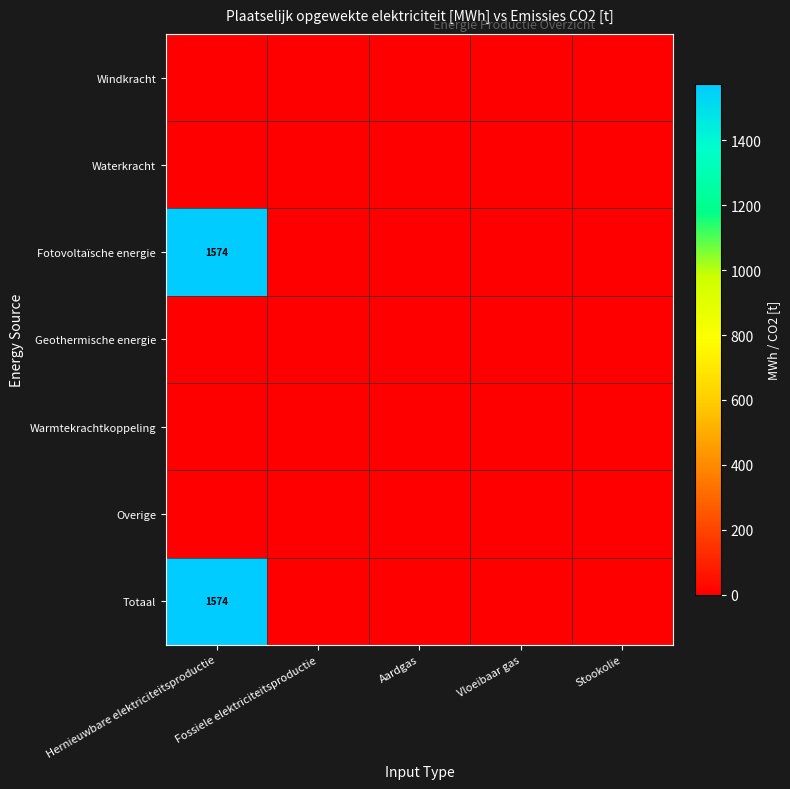

Count the number of data series in this chart.

7